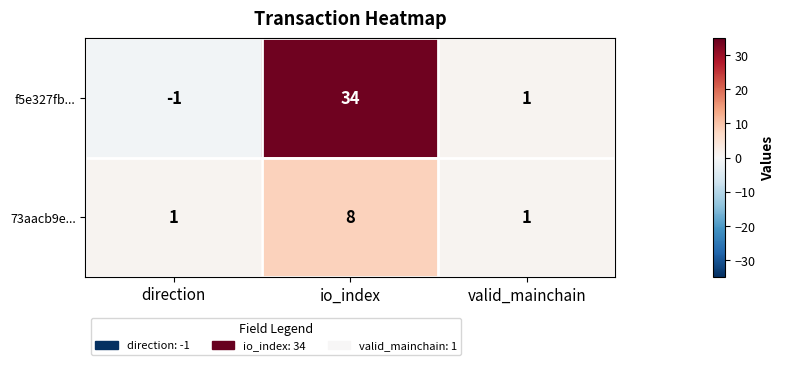

Where does the f5e327fb... series first go above 1?

io_index